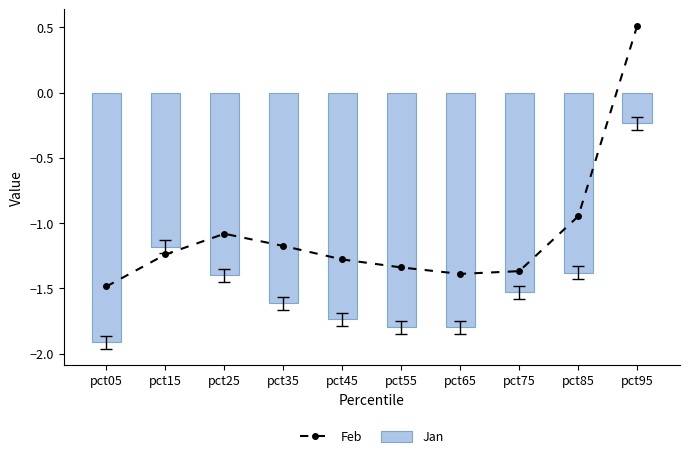

List the series in order of their peak value, highest first.

Feb, Jan